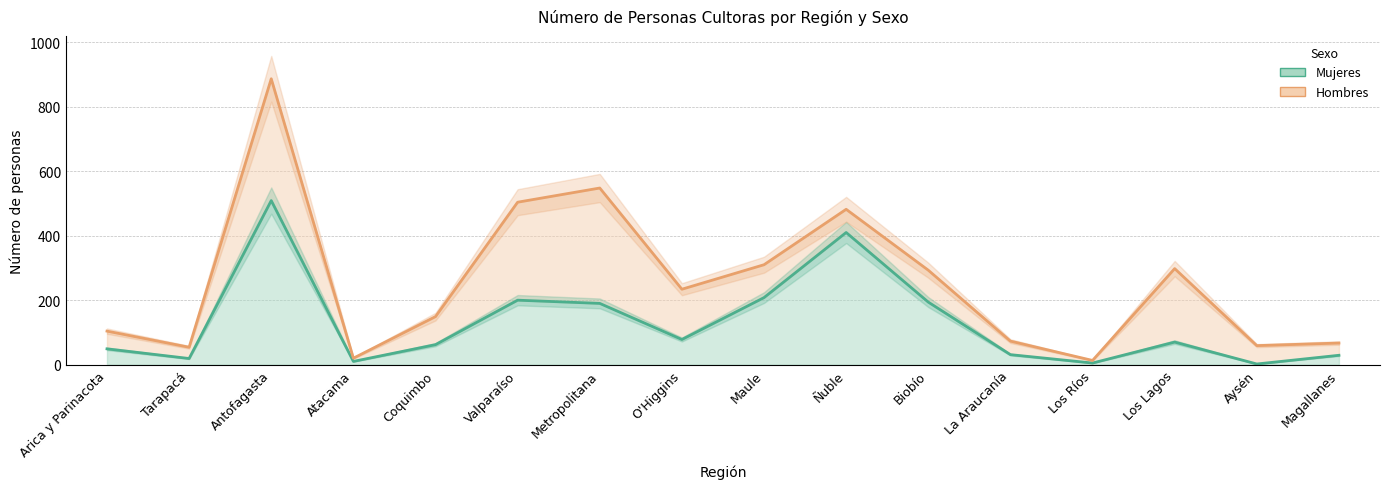

At which label does Hombres (línea) first exceed 234?

Antofagasta